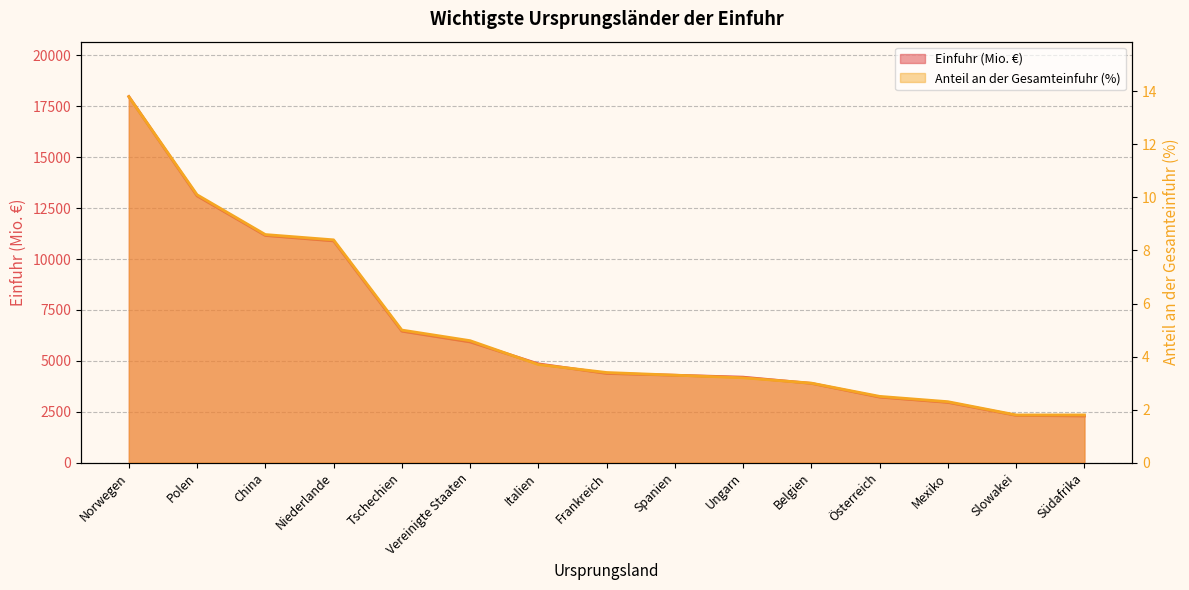

Where does the Einfuhr (Mio. €) series first go above 4381?

Norwegen